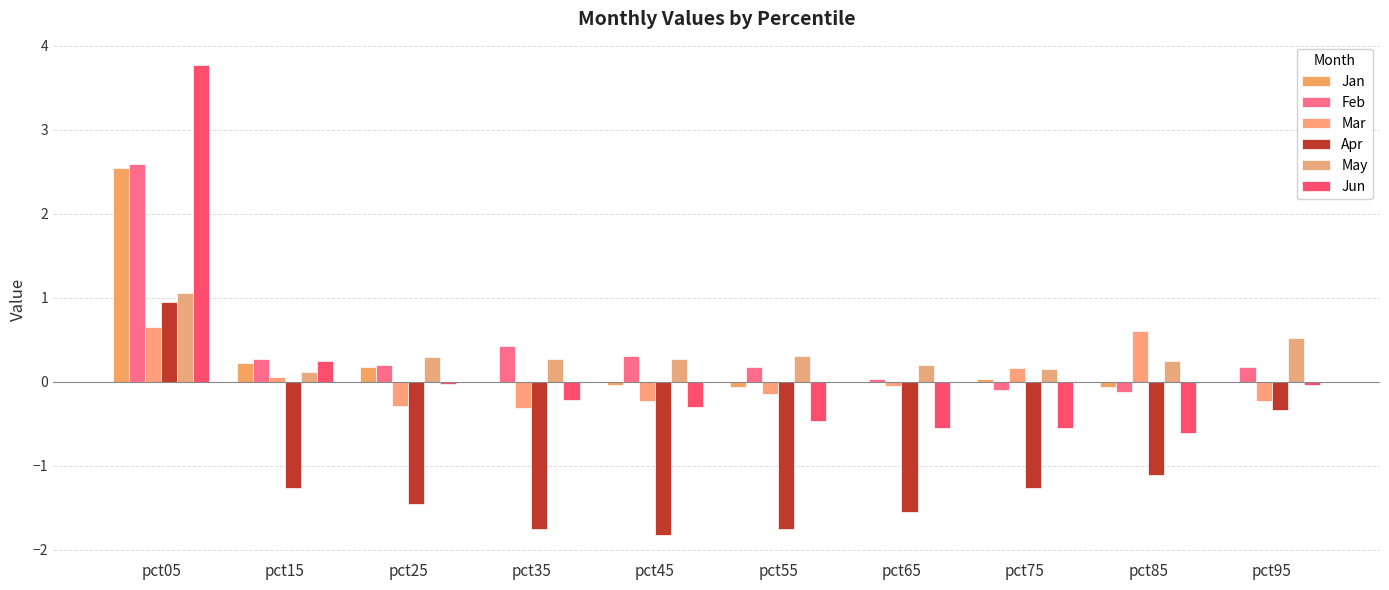

Rank the series at pct85 from highest to lowest value.

Mar, May, Jan, Feb, Jun, Apr